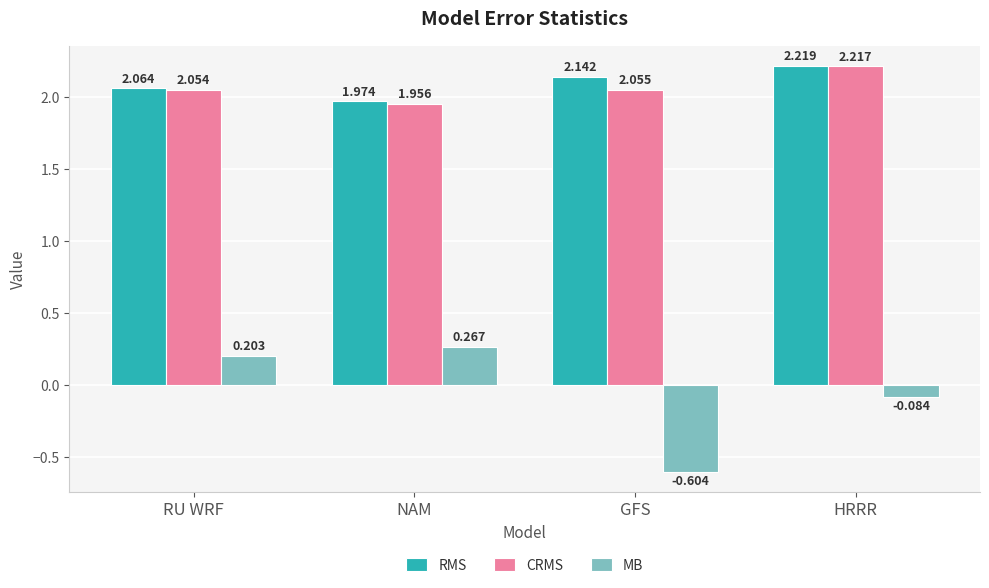

What is the label of the 2nd bar from the left?

NAM